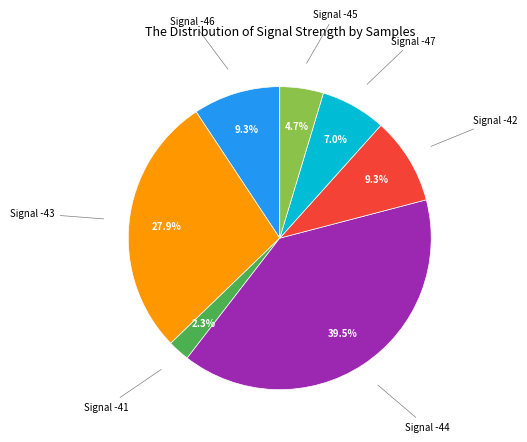

Is there any slice that represents more than half of the pie?

No